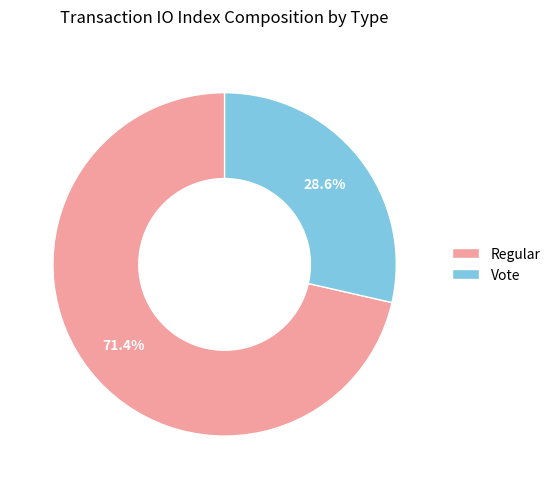

Which category has the smallest portion of the pie?

Vote